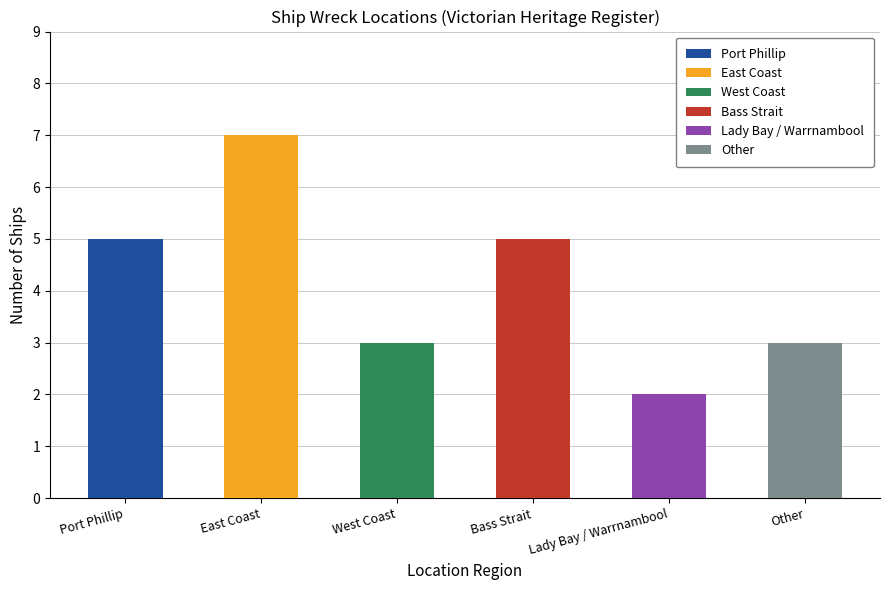

Between East Coast and West Coast, which is larger?

East Coast